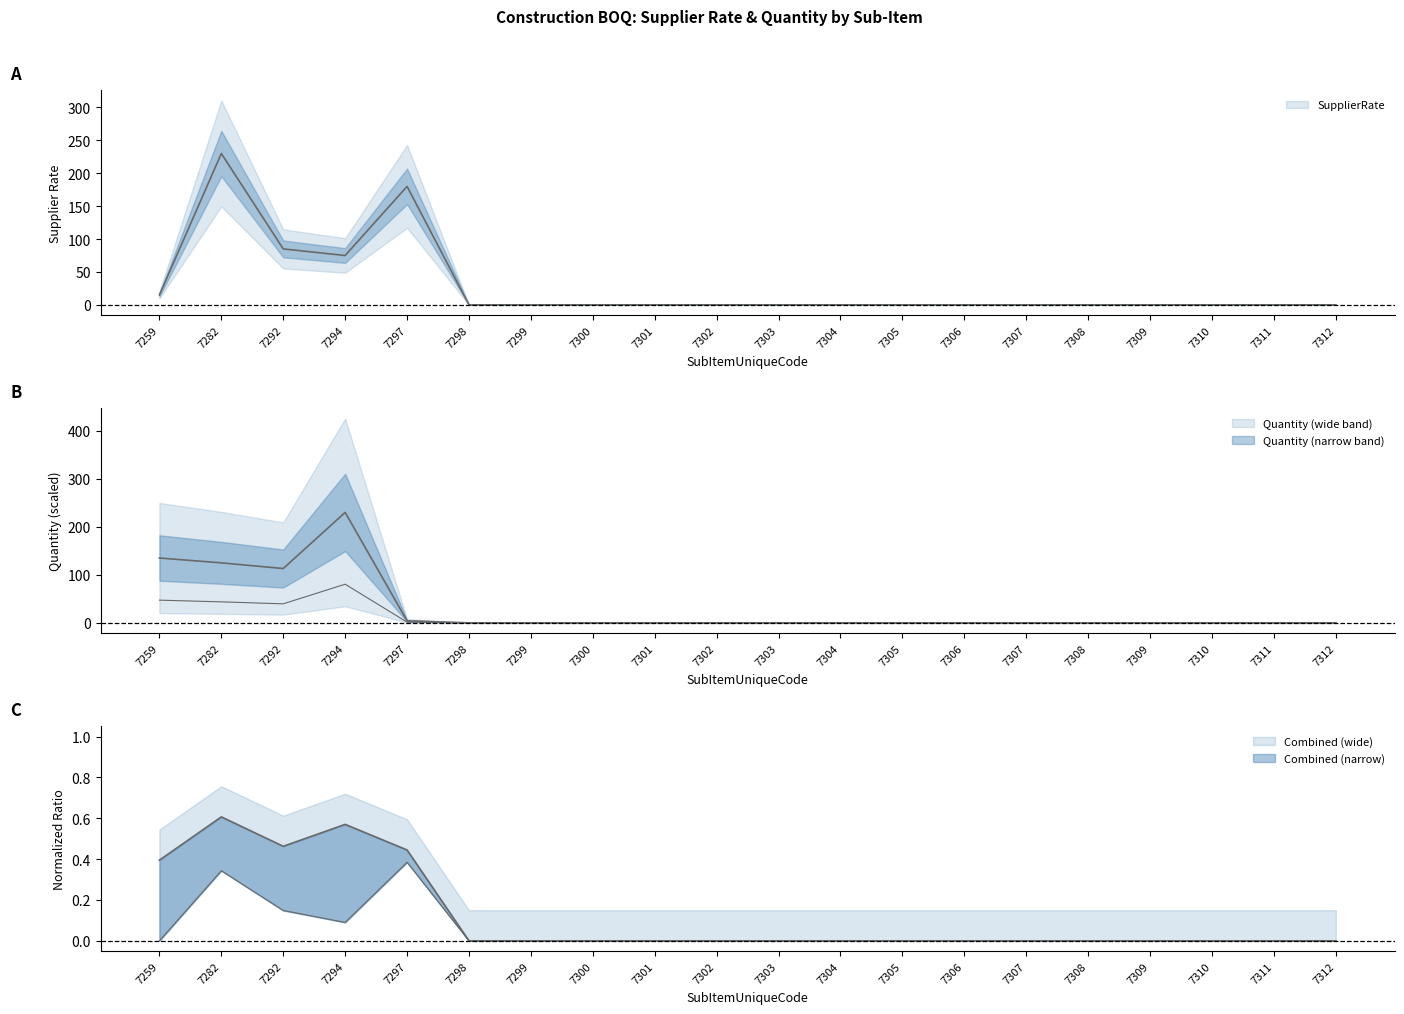

True or false: SupplierRate and Quantity cross at least once.

True